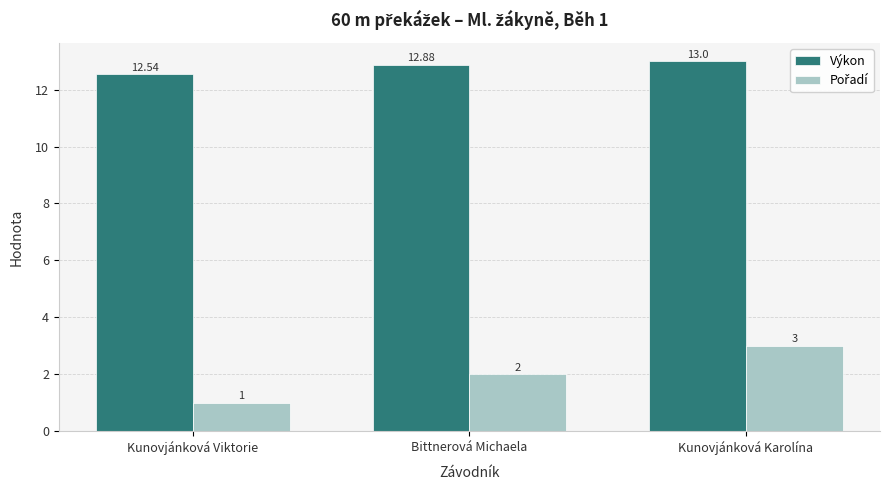

At which category does the chart reach its minimum across all series?

Kunovjánková Viktorie